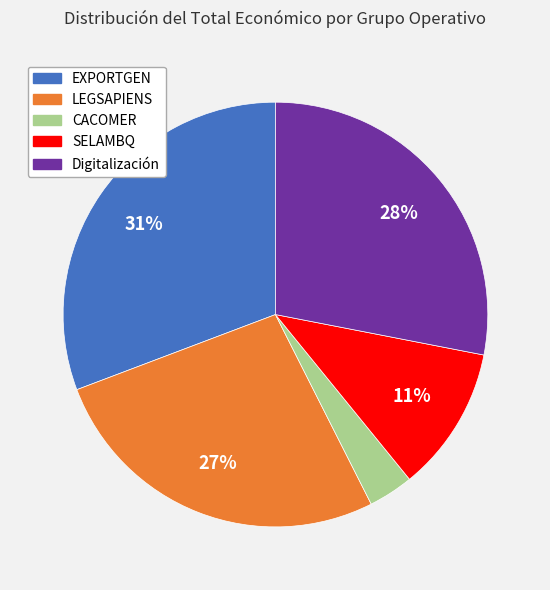

To the nearest percent, what is the average slice percentage?

20%